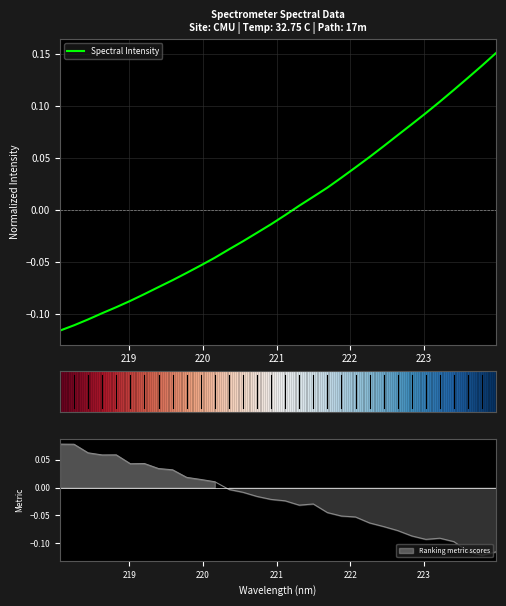

How many categories are shown in the chart?

32